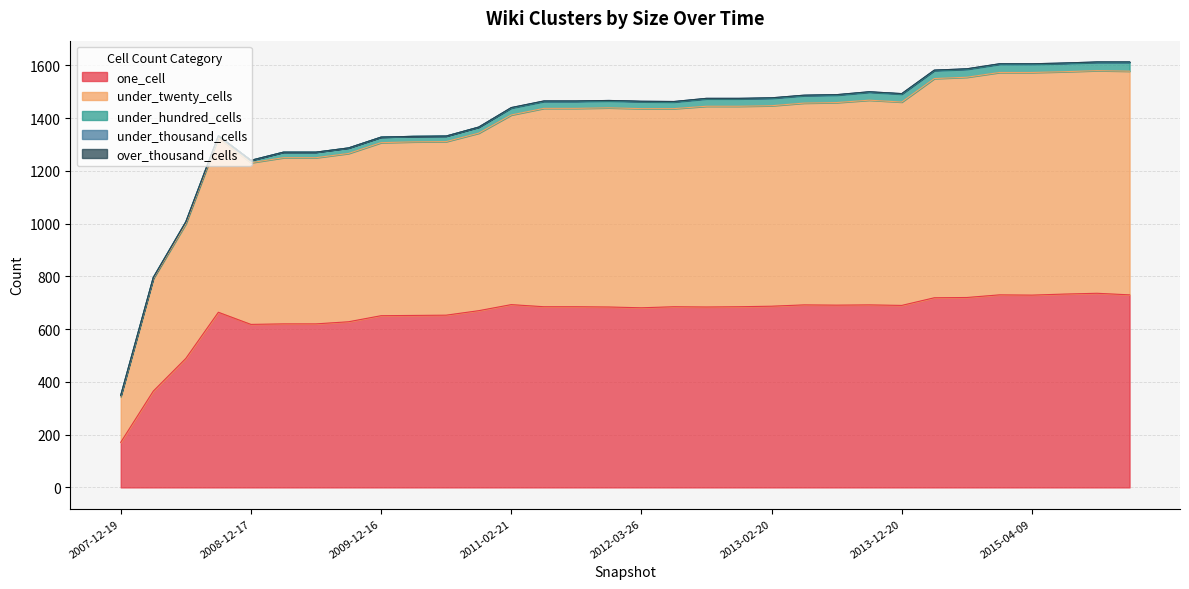

Is it true that one_cell equals 628 at 2009-09-25?

True